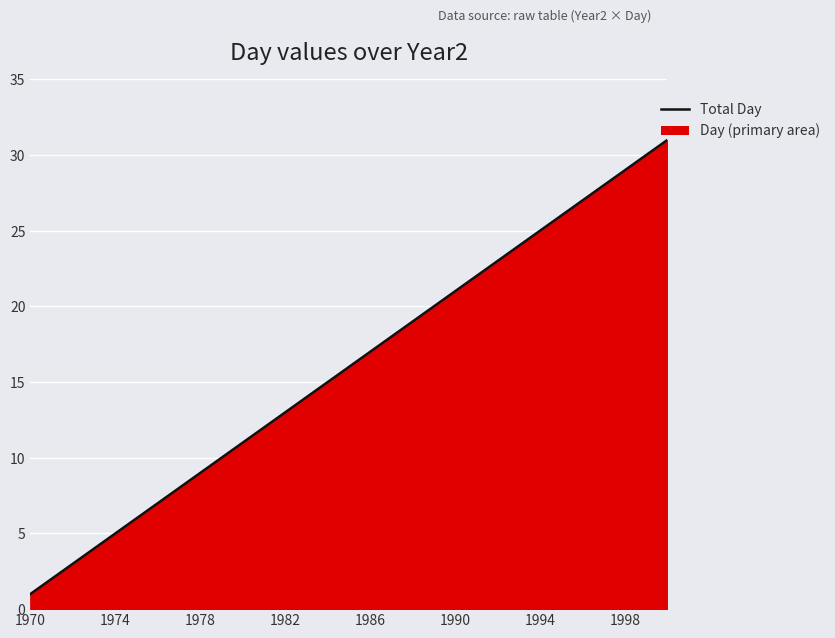

Which category has the lowest value across all series?

1970